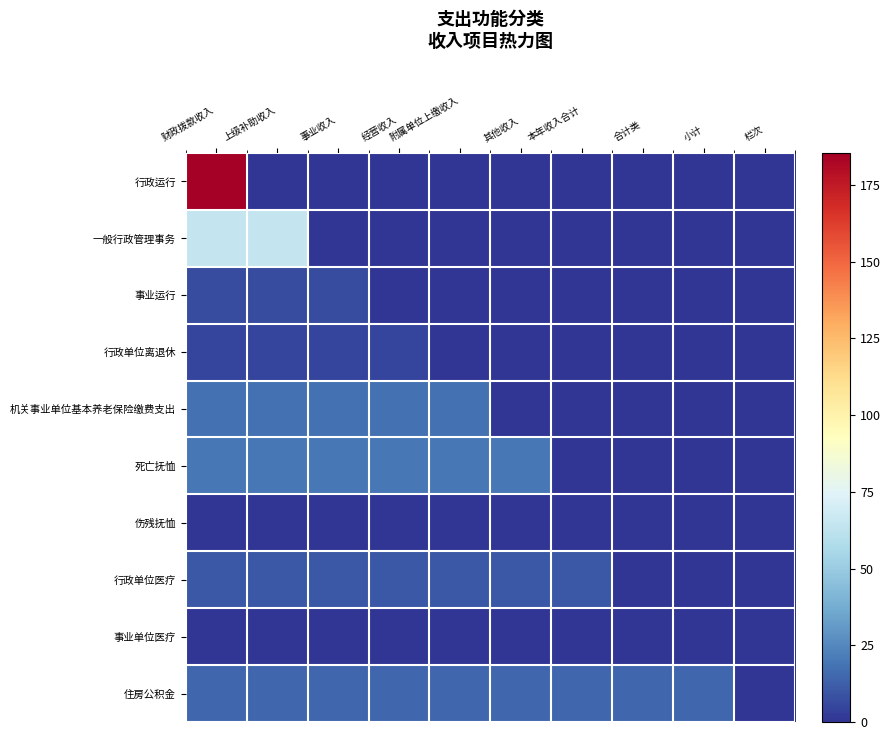

Reading right to left, extract all data points from this chart.

行政运行: 栏次=0.0	小计=0.0	合计类=0.0	本年收入合计=0.0	其他收入=0.0	附属单位上缴收入=0.0	经营收入=0.0	事业收入=0.0	上级补助收入=0.0	财政拨款收入=185.4
一般行政管理事务: 栏次=0.0	小计=0.0	合计类=0.0	本年收入合计=0.0	其他收入=0.0	附属单位上缴收入=0.0	经营收入=0.0	事业收入=0.0	上级补助收入=64.6	财政拨款收入=64.6
事业运行: 栏次=0.0	小计=0.0	合计类=0.0	本年收入合计=0.0	其他收入=0.0	附属单位上缴收入=0.0	经营收入=0.0	事业收入=6.9	上级补助收入=6.9	财政拨款收入=6.9
行政单位离退休: 栏次=0.0	小计=0.0	合计类=0.0	本年收入合计=0.0	其他收入=0.0	附属单位上缴收入=0.0	经营收入=4.8	事业收入=4.8	上级补助收入=4.8	财政拨款收入=4.8
机关事业单位基本养老保险缴费支出: 栏次=0.0	小计=0.0	合计类=0.0	本年收入合计=0.0	其他收入=0.0	附属单位上缴收入=17.5	经营收入=17.5	事业收入=17.5	上级补助收入=17.5	财政拨款收入=17.5
死亡抚恤: 栏次=0.0	小计=0.0	合计类=0.0	本年收入合计=0.0	其他收入=19.7	附属单位上缴收入=19.7	经营收入=19.7	事业收入=19.7	上级补助收入=19.7	财政拨款收入=19.7
伤残抚恤: 栏次=0.0	小计=0.0	合计类=0.0	本年收入合计=0.0	其他收入=0.0	附属单位上缴收入=0.0	经营收入=0.0	事业收入=0.0	上级补助收入=0.0	财政拨款收入=0.0
行政单位医疗: 栏次=0.0	小计=0.0	合计类=0.0	本年收入合计=10.3	其他收入=10.3	附属单位上缴收入=10.3	经营收入=10.3	事业收入=10.3	上级补助收入=10.3	财政拨款收入=10.3
事业单位医疗: 栏次=0.0	小计=0.0	合计类=0.6	本年收入合计=0.6	其他收入=0.6	附属单位上缴收入=0.6	经营收入=0.6	事业收入=0.6	上级补助收入=0.6	财政拨款收入=0.6
住房公积金: 栏次=0.0	小计=15.1	合计类=15.1	本年收入合计=15.1	其他收入=15.1	附属单位上缴收入=15.1	经营收入=15.1	事业收入=15.1	上级补助收入=15.1	财政拨款收入=15.1